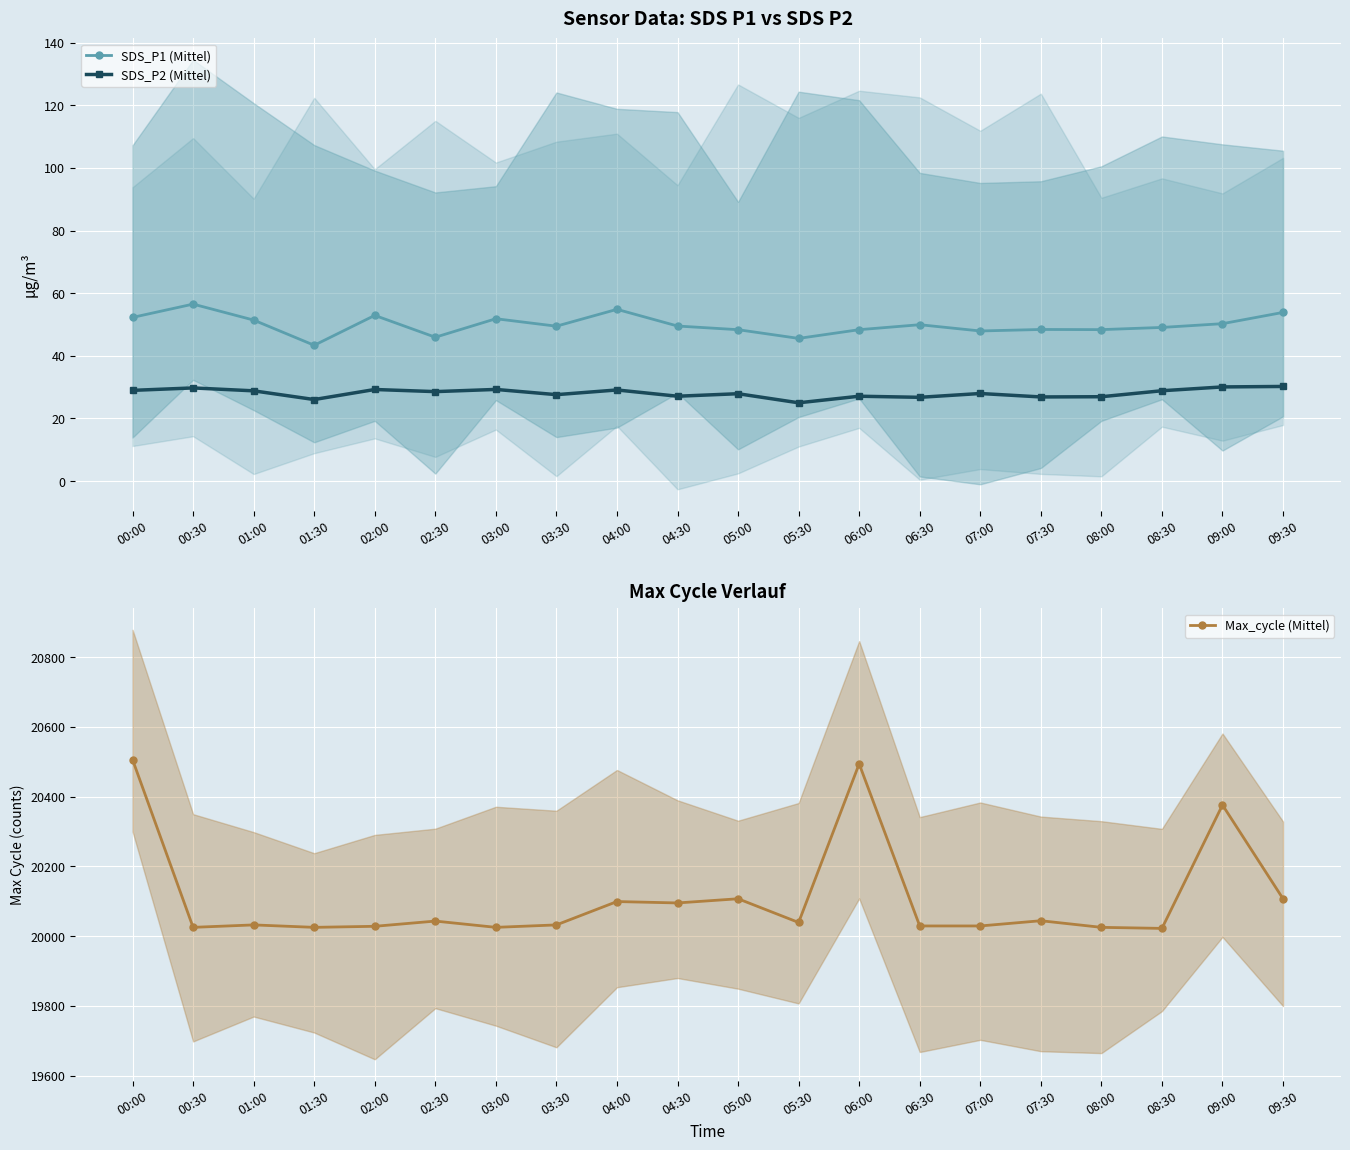

True or false: Max_cycle (Mittel) has more than 0 points higher than both neighbors.

True